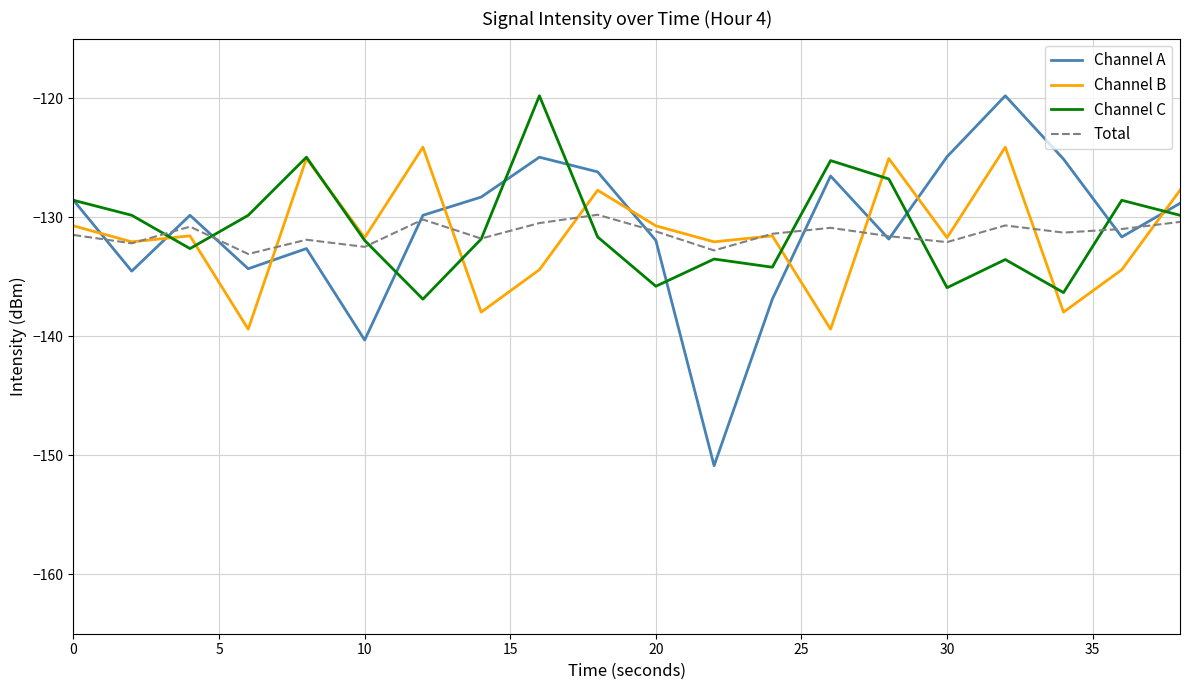

True or false: Channel A and Channel B cross at least once.

True